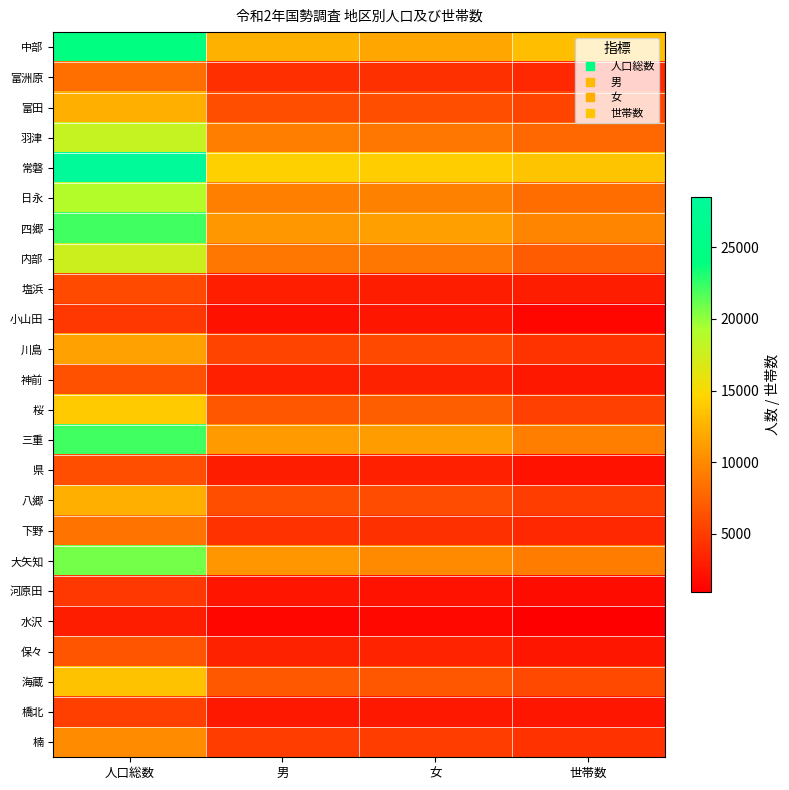

What is the maximum value shown in the chart?

28475